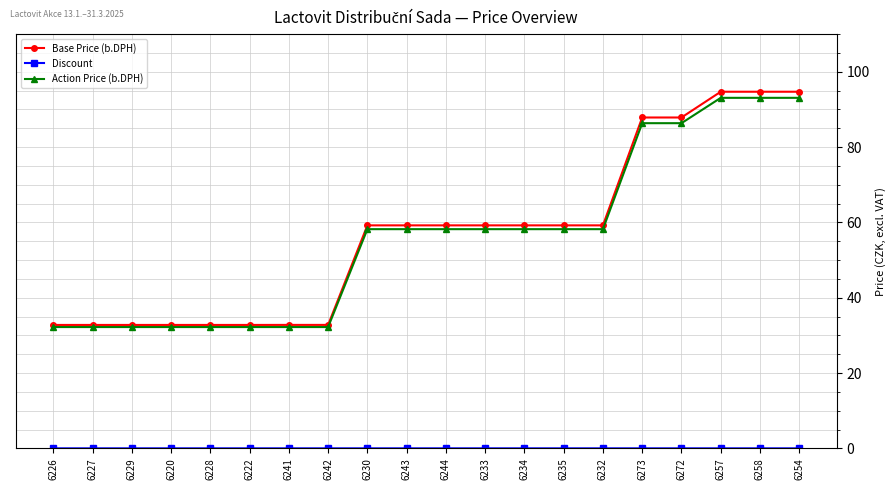

What is the label of the 4th point from the right?

6272